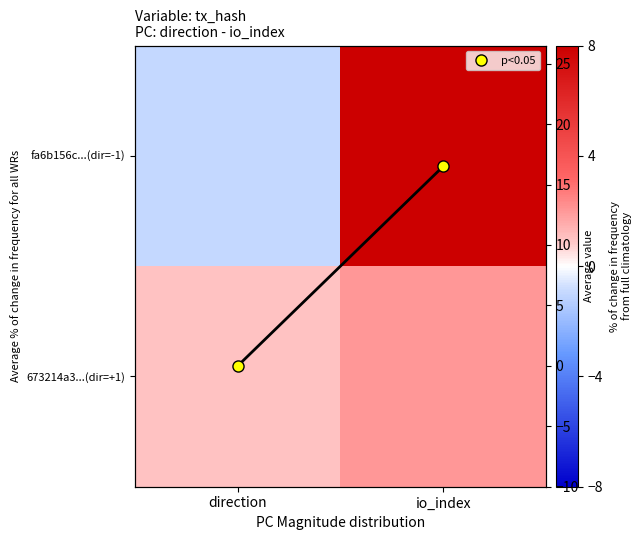

What is the average value of the mean per col series?

8.2